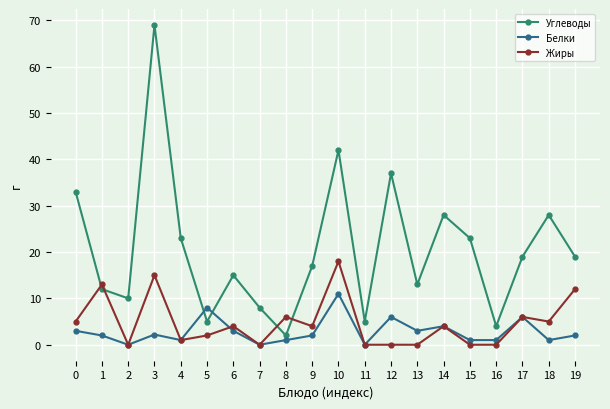

List the series in order of their peak value, highest first.

Углеводы, Жиры, Белки